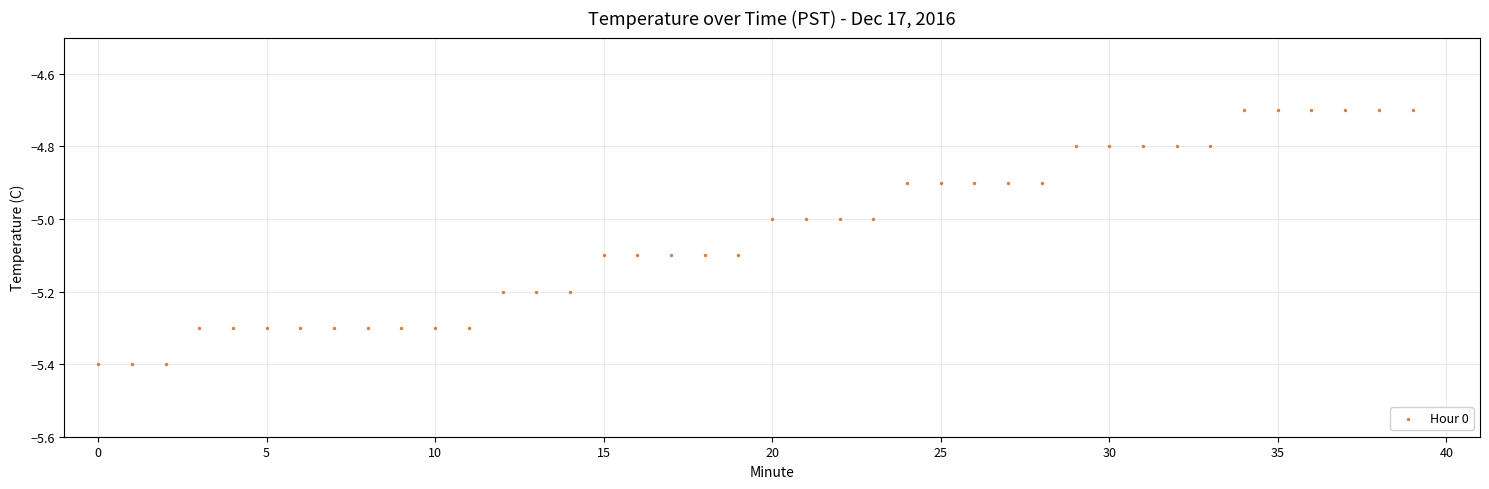

What is the range of Y values (max minus min)?

0.7